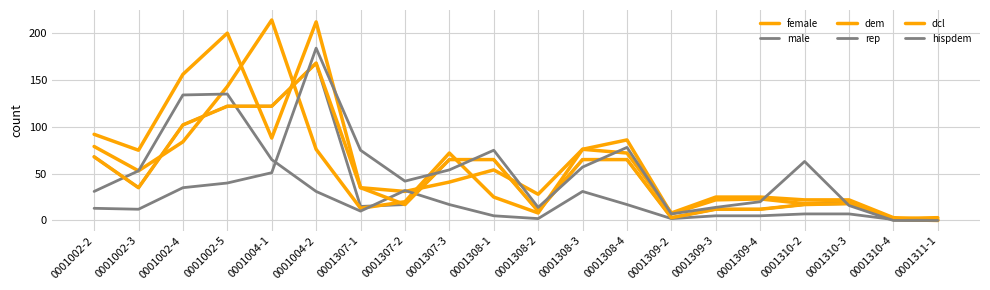

Which series has the largest range (max minus min)?

dem